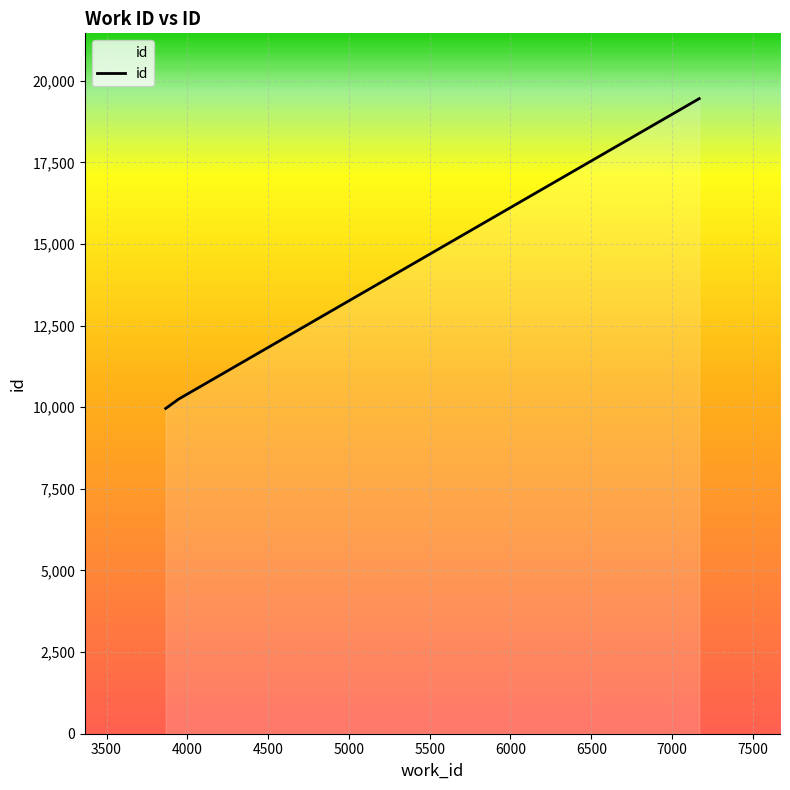

Reading left to right, what are all the values shown in this chart?

9962	10251	19451